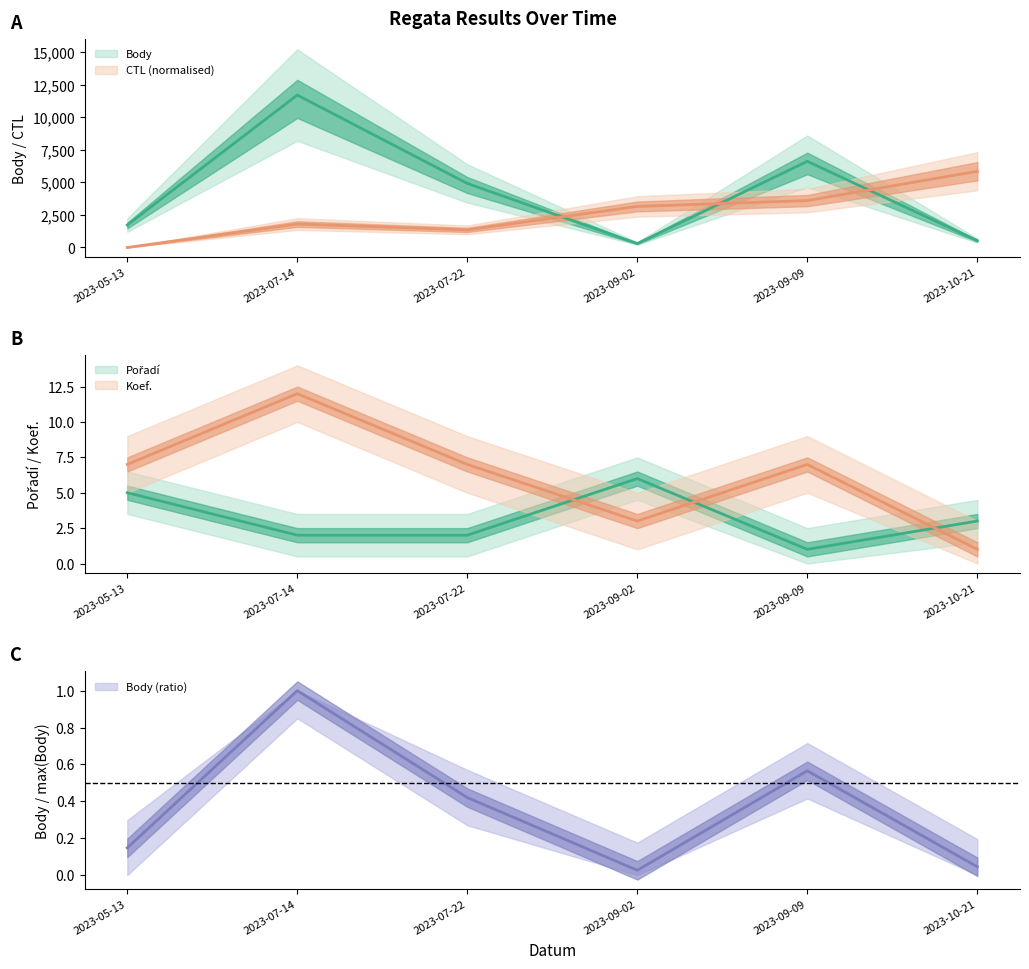

Which series ends up on top after the final intersection of Body and CTL?

CTL